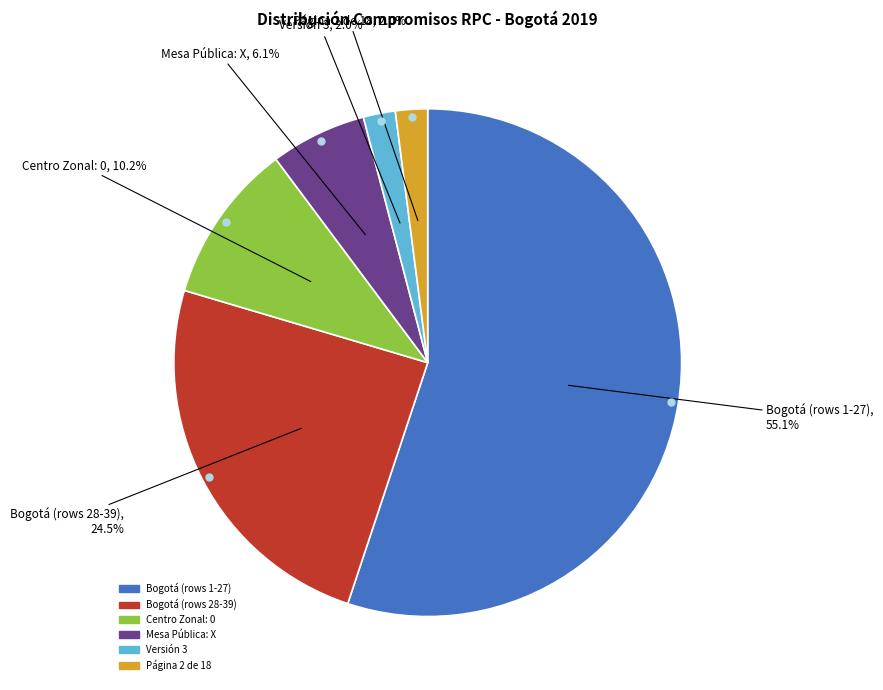

Is there a majority slice in this chart?

Yes